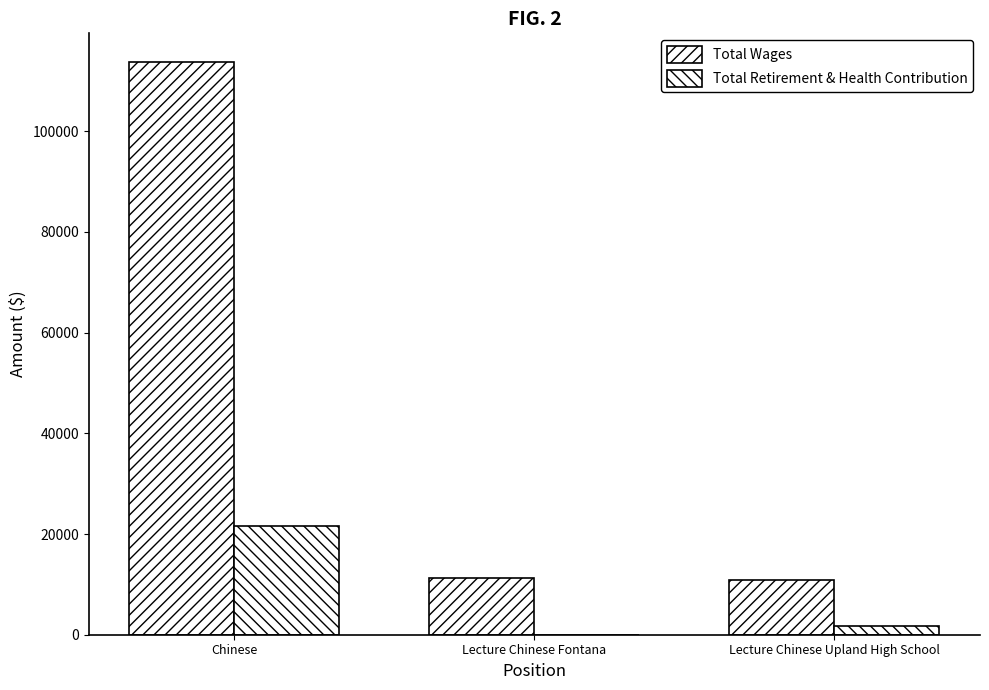

How many positive values does the Total Retirement & Health Contribution series have?

2